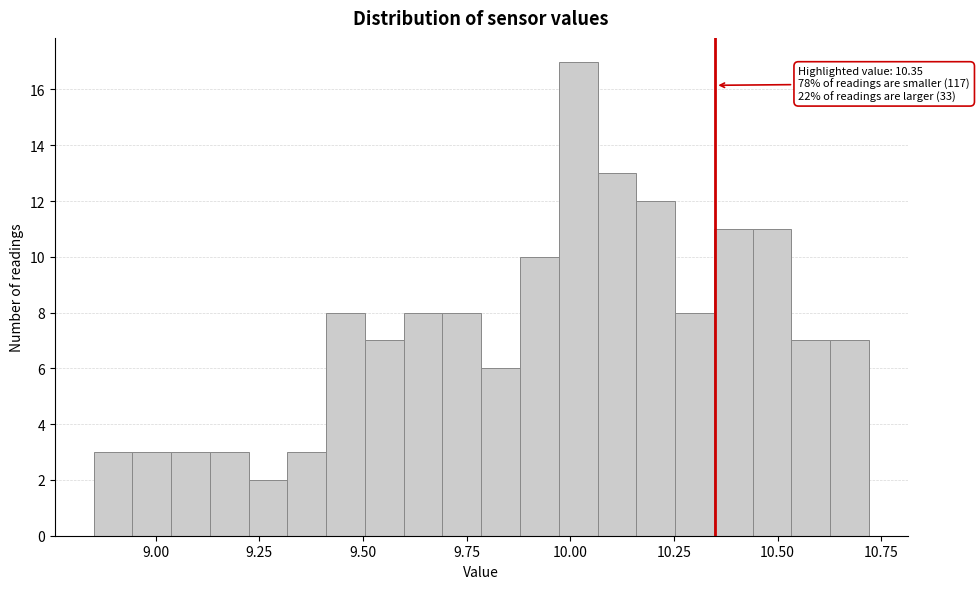

Read against the x-axis, roughly where is the centre of the tallest bar?

10.00